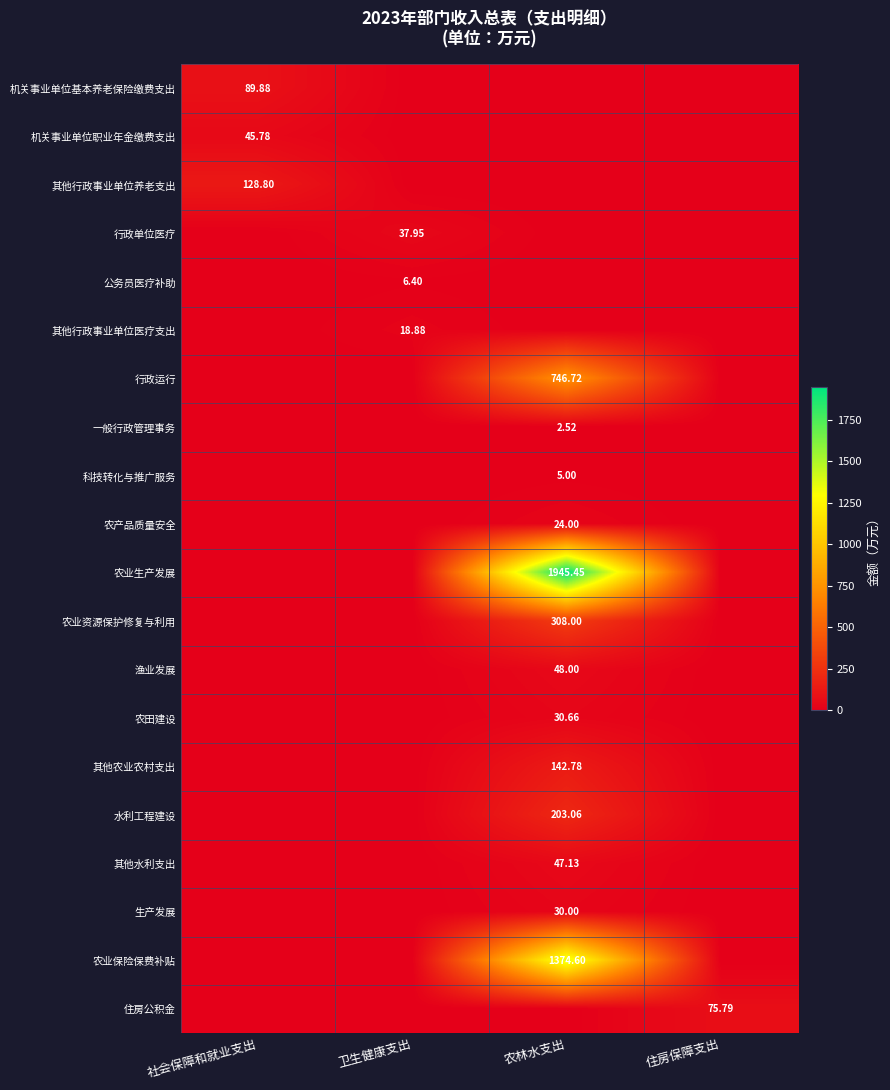

Which series has the widest spread of values?

农业生产发展